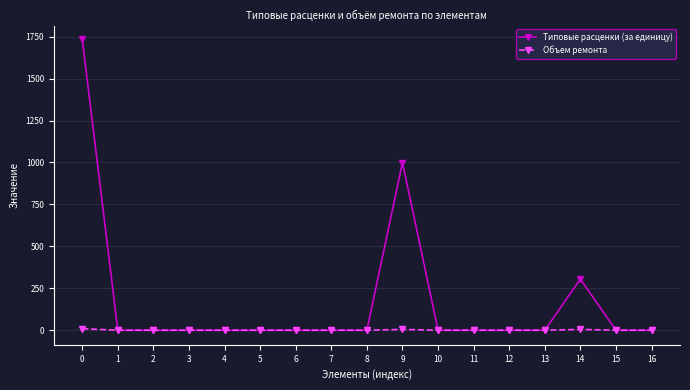

List the series in order of their overall mean, highest first.

Типовые расценки (за единицу), Объем ремонта